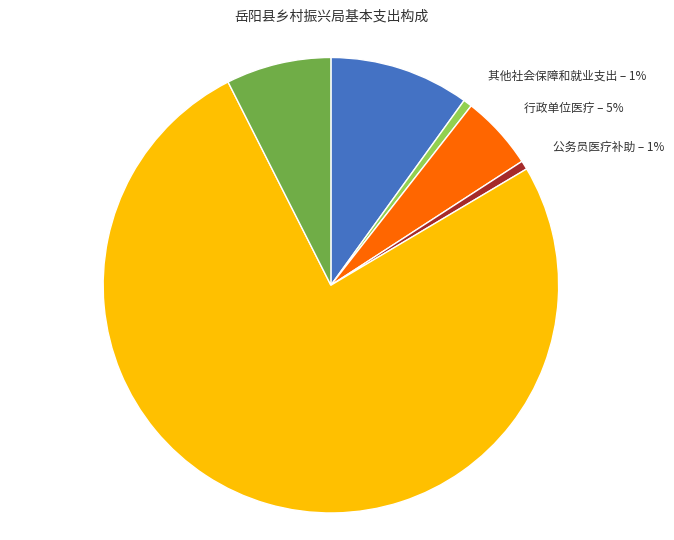

To the nearest percent, what is the difference between the largest and smallest slice percentages?

75%